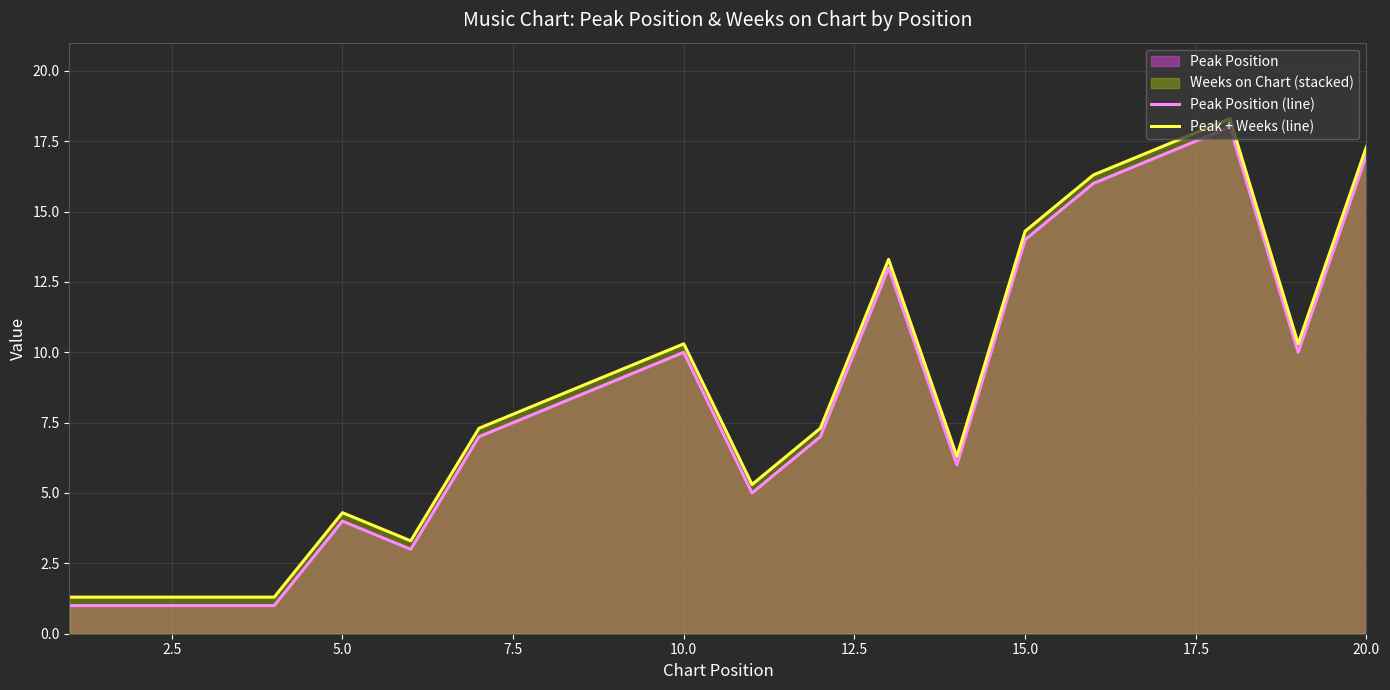

Reading left to right, what are all the values shown in this chart?

Peak Position (line): 1.0	1.0	1.0	1.0	4.0	3.0	7.0	8.0	9.0	10.0	5.0	7.0	13.0	6.0	14.0	16.0	17.0	18.0	10.0	17.0
Peak + Weeks (line): 1.3	1.3	1.3	1.3	4.3	3.3	7.3	8.3	9.3	10.3	5.3	7.3	13.3	6.3	14.3	16.3	17.3	18.3	10.3	17.3